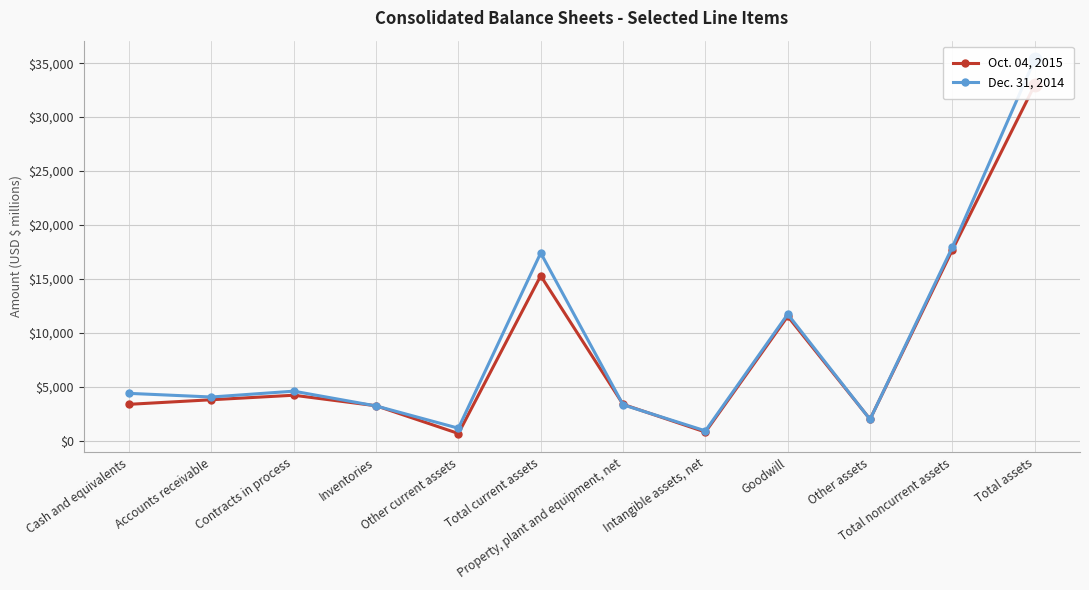

Does the chart have visible grid lines?

Yes